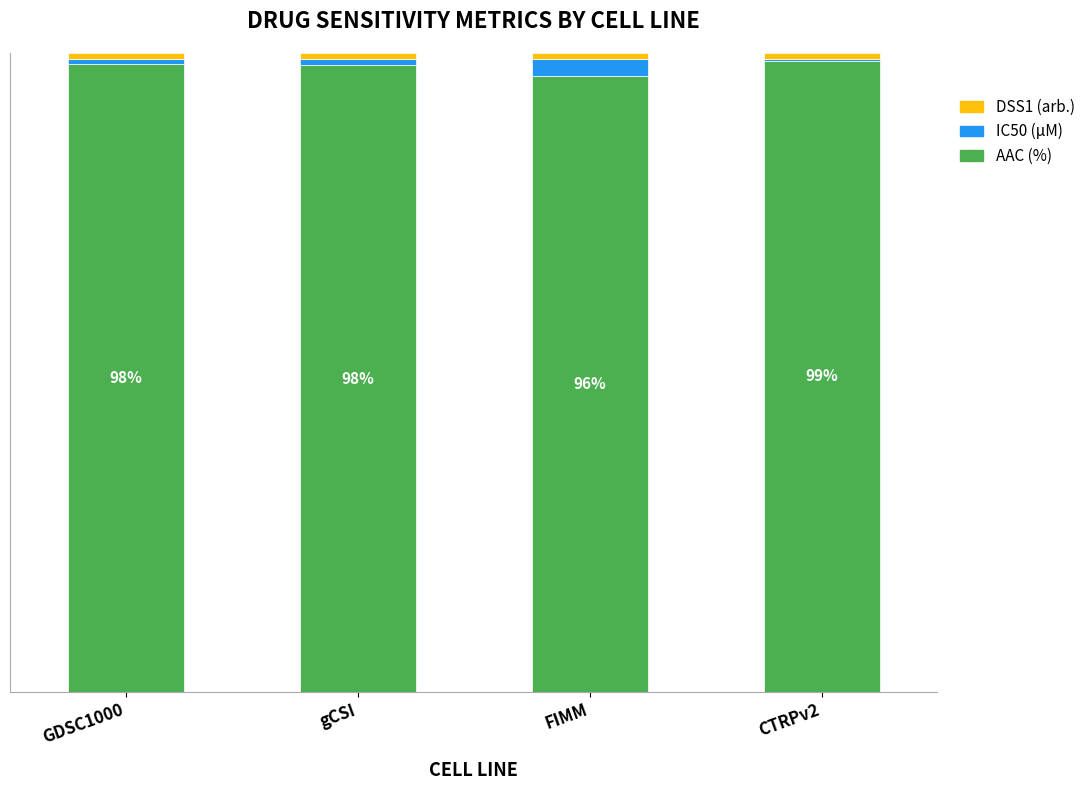

Are the bars horizontal?

No